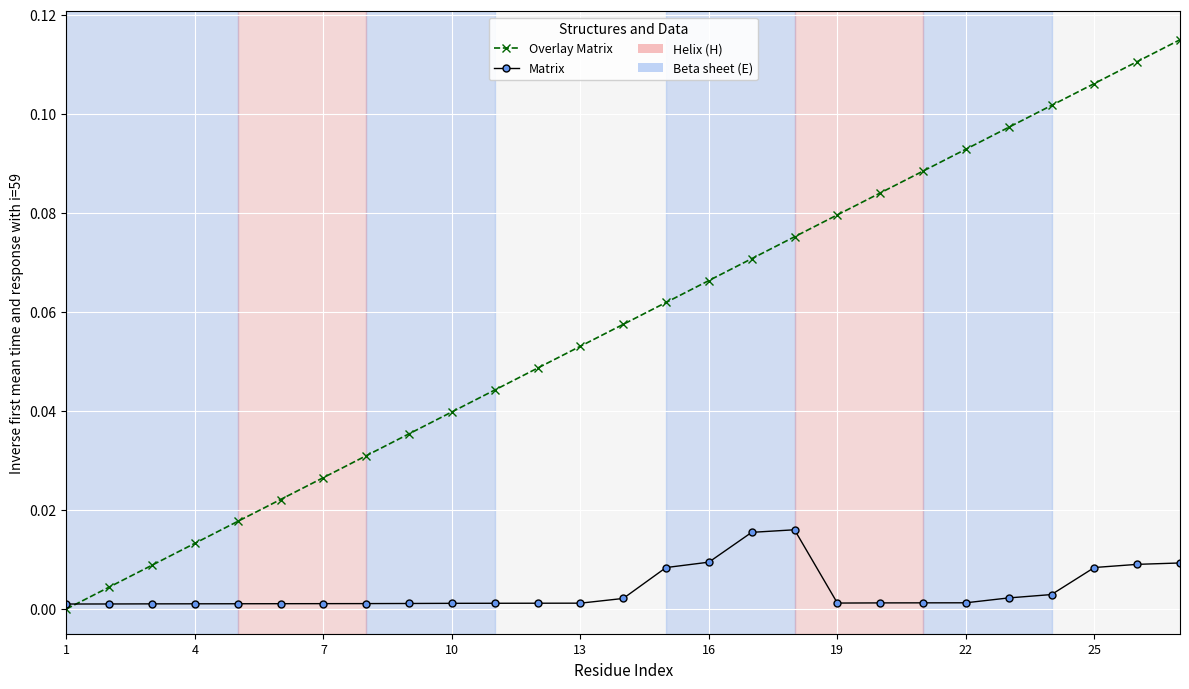

List the series in order of their overall mean, lowest first.

Matrix, Overlay Matrix